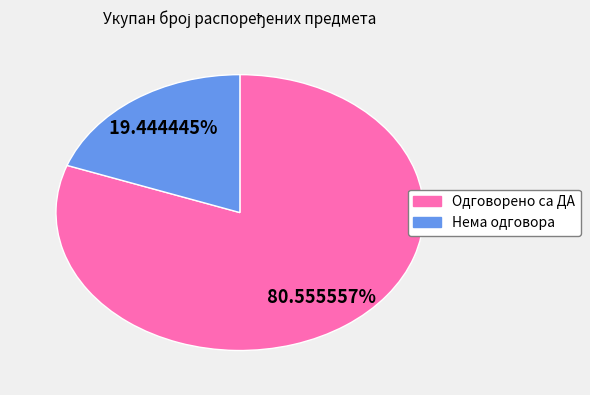

Rank the categories by value from lowest to highest.

Нема одговора, Одговорено са ДА